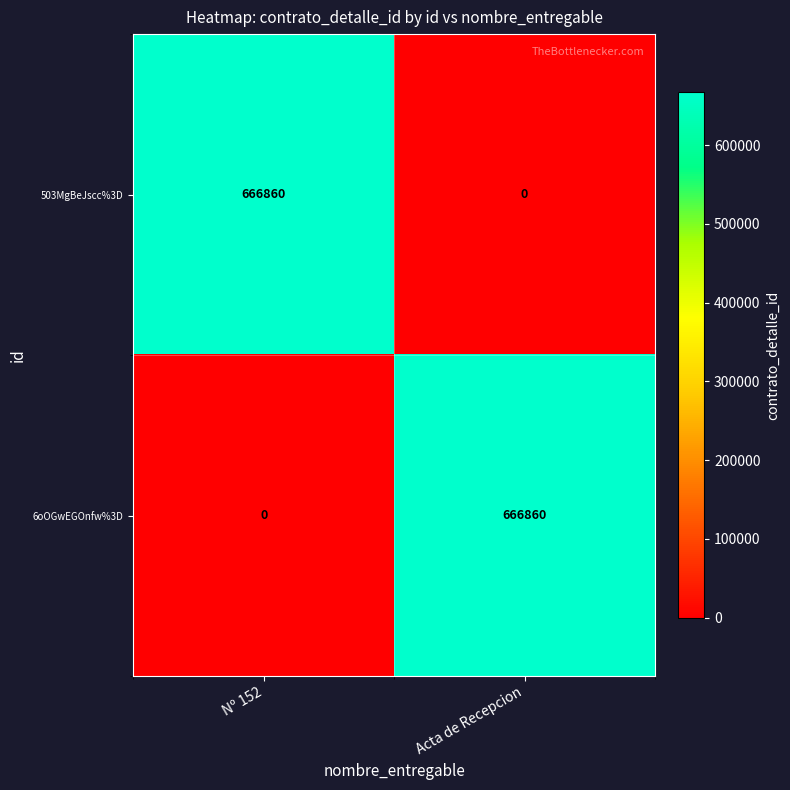

Reading left to right, list all the values displayed in this chart.

503MgBeJscc%3D: 666860	0
6oOGwEGOnfw%3D: 0	666860